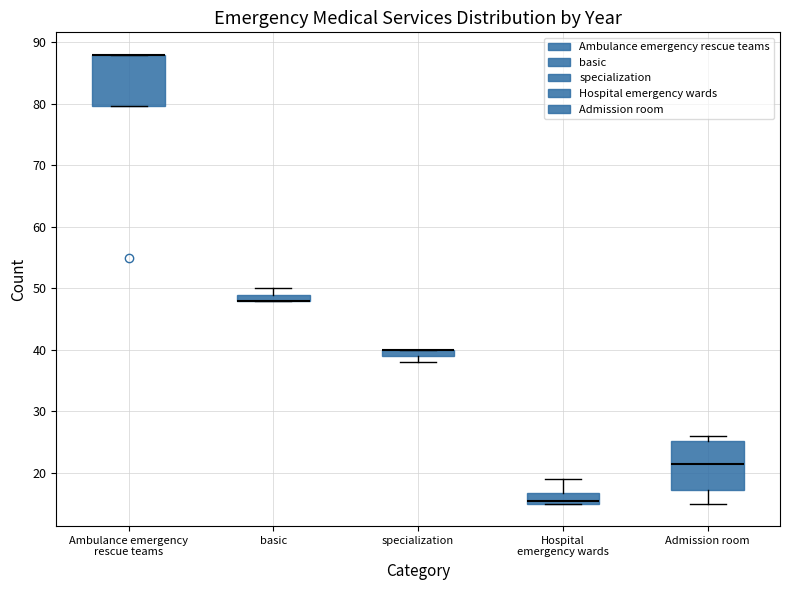

Where is the upper edge of the box for basic on the y-axis? The values are not printed on the chart, so give them approximately, as read against the axis.

49